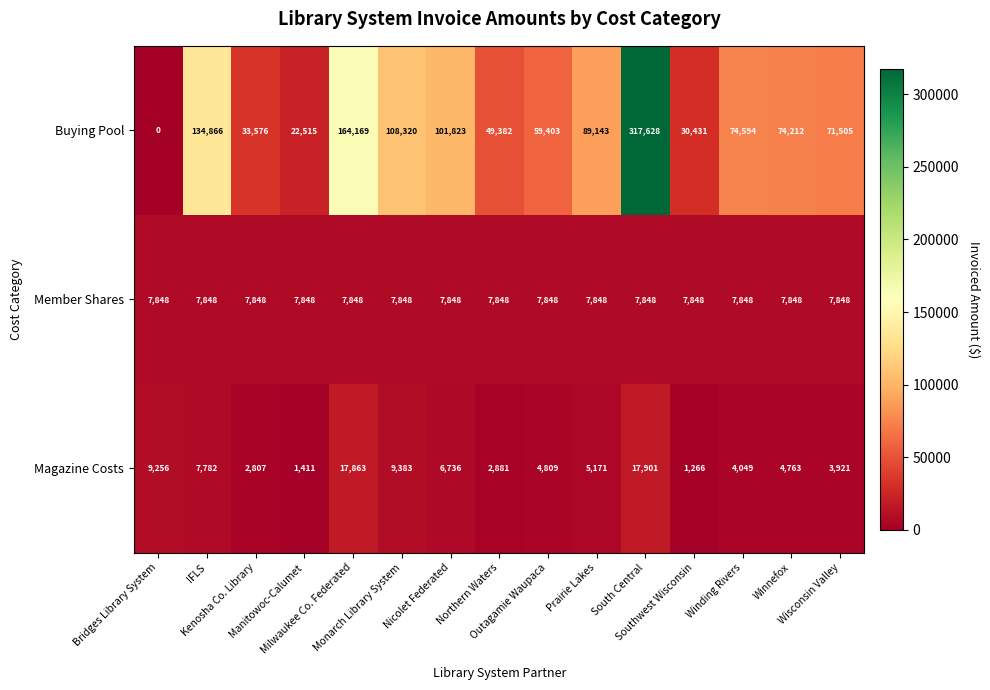

What is the difference between the highest and lowest values at South Central?

309780